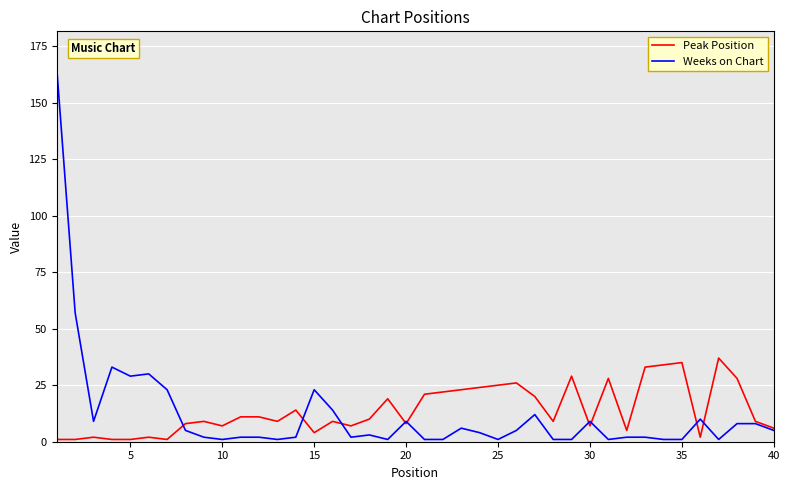

What is the greatest value displayed?

165